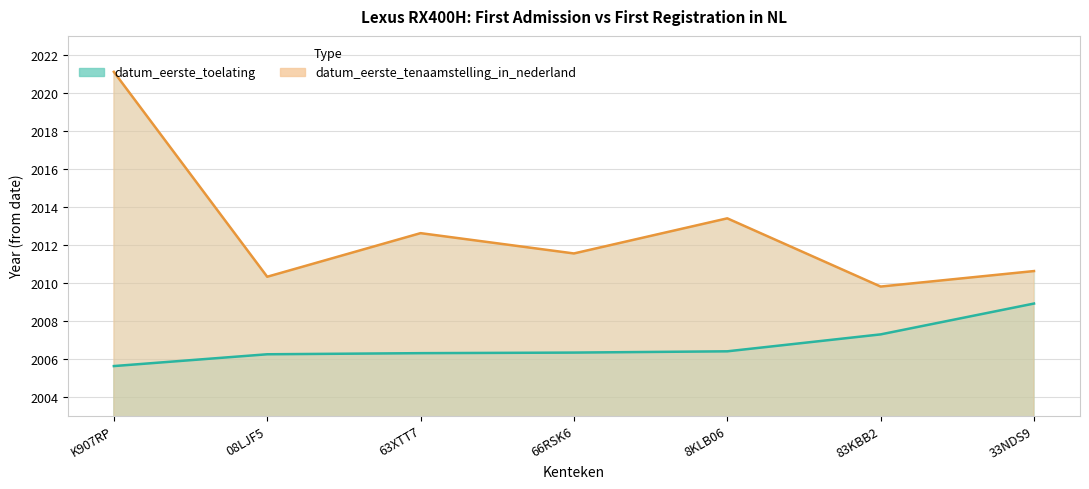

What is the spread (max minus min) of values at 66RSK6?

5.2